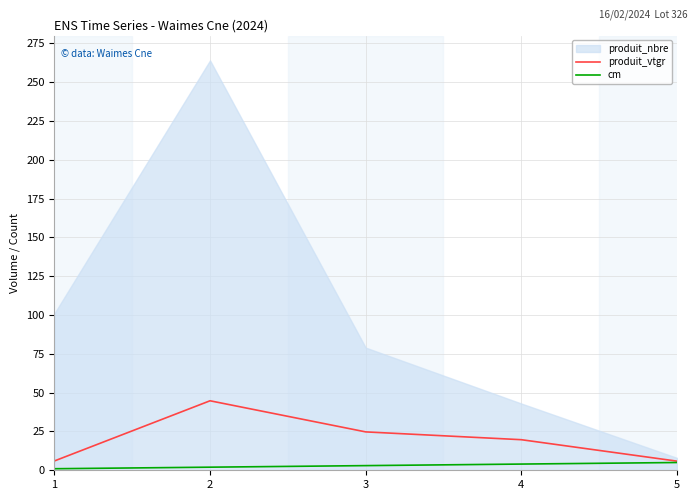

The value of produit_vtgr at 3 is 9.3. True or false?

False